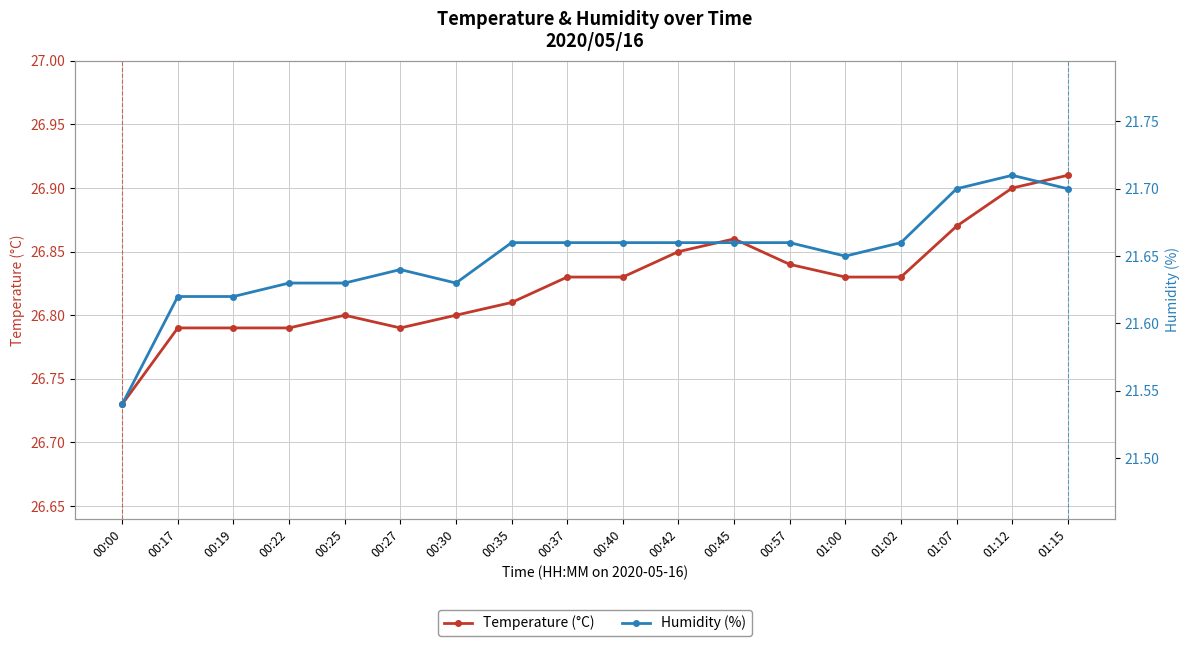

True or false: Temperature (°C) and Humidity (%) intersect in this chart.

False